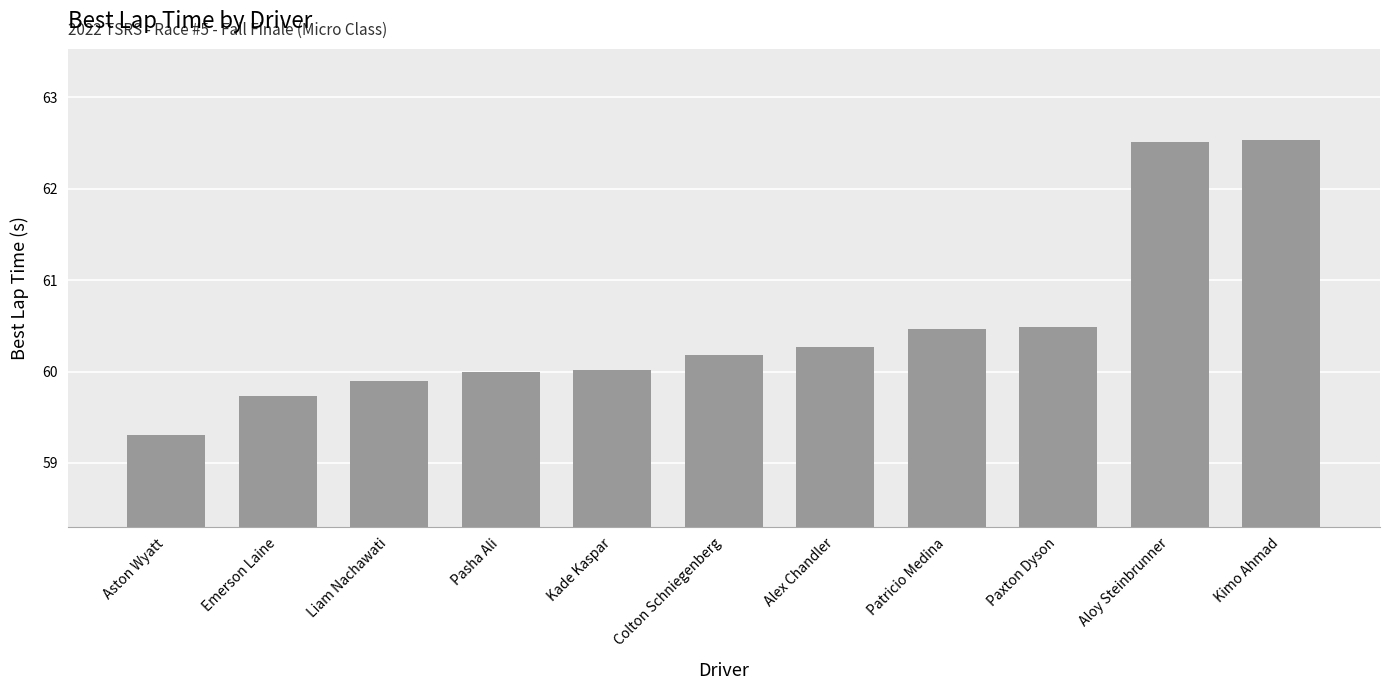

Count the number of data series in this chart.

1